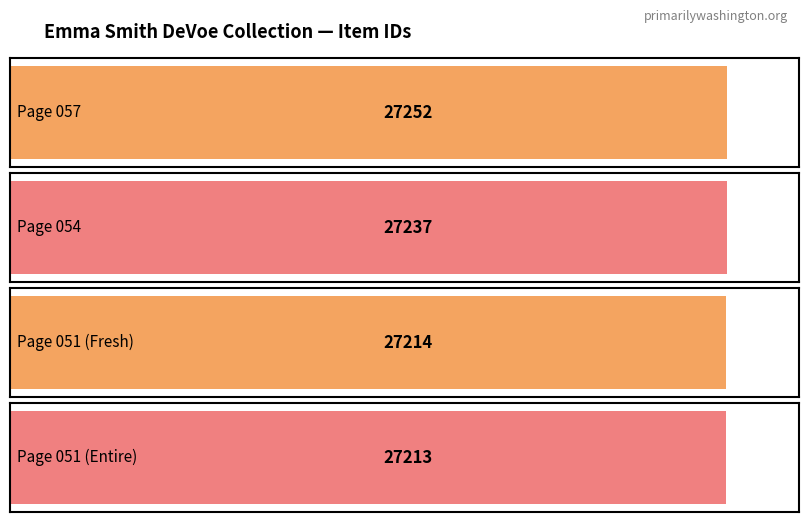

Between Page 054 and Page 057, which is larger?

Page 057